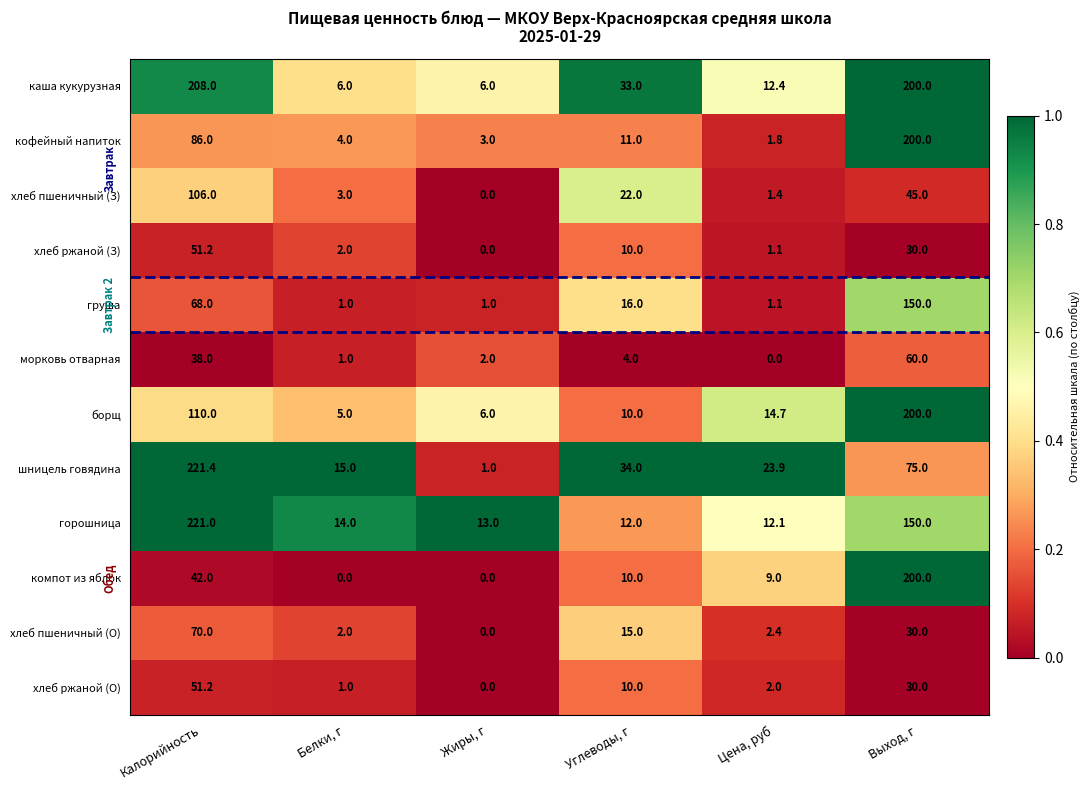

Which series has the largest total across all categories?

каша кукурузная